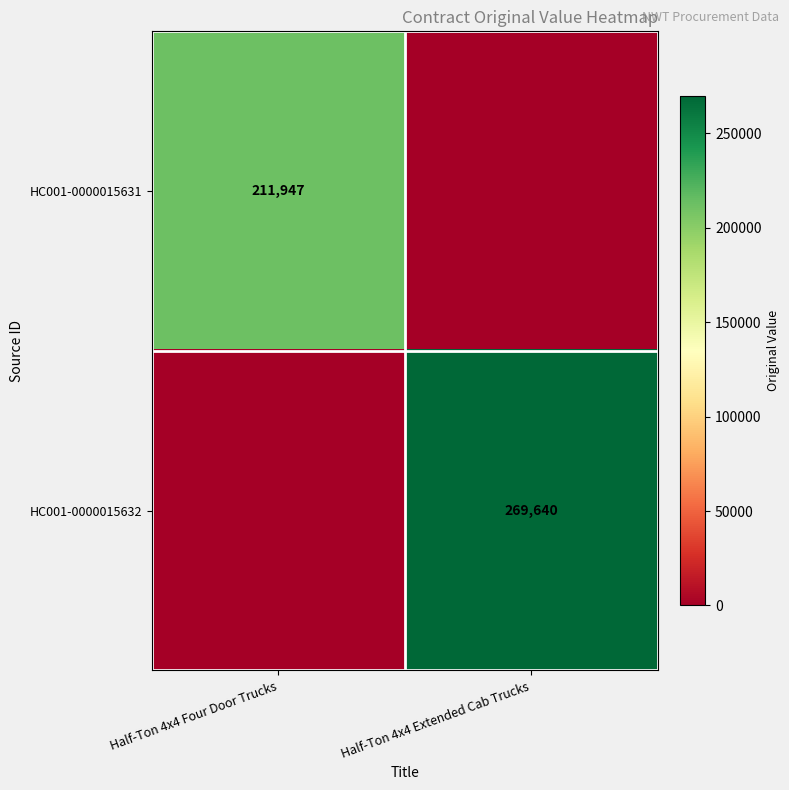

The value of HC001-0000015631 at Half-Ton 4x4 Four Door Trucks is 211947. True or false?

True